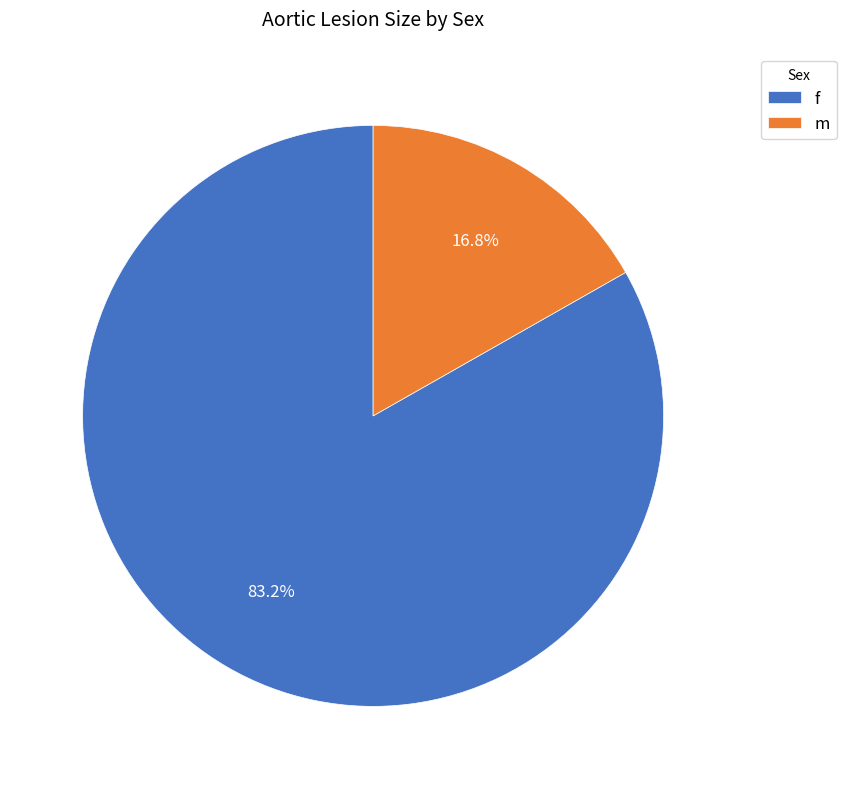

Which has a higher value, m or f?

f